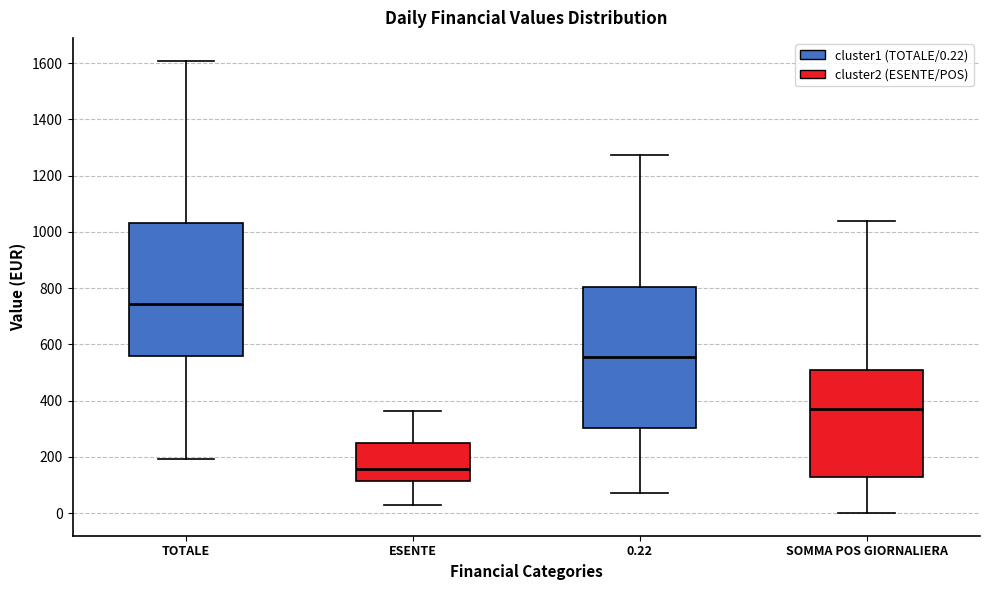

Which box's median line is the highest?

TOTALE